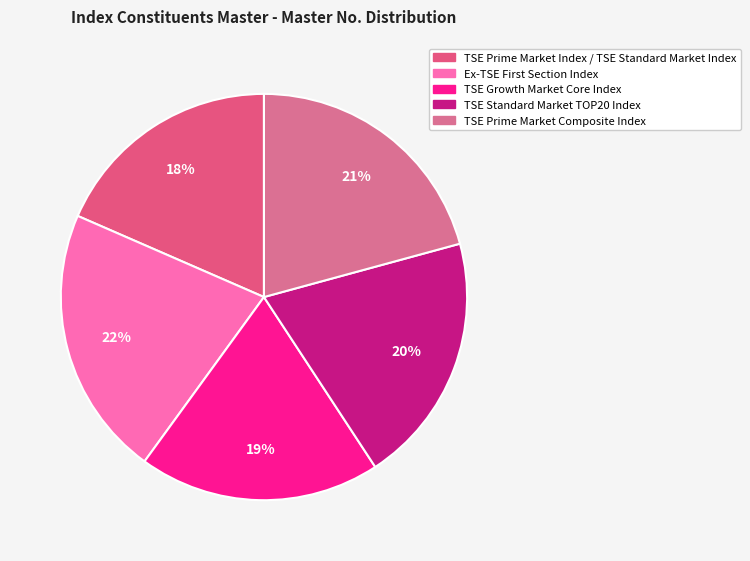

What percentage is NOT represented by TSE Growth Market Core Index?

80.8%